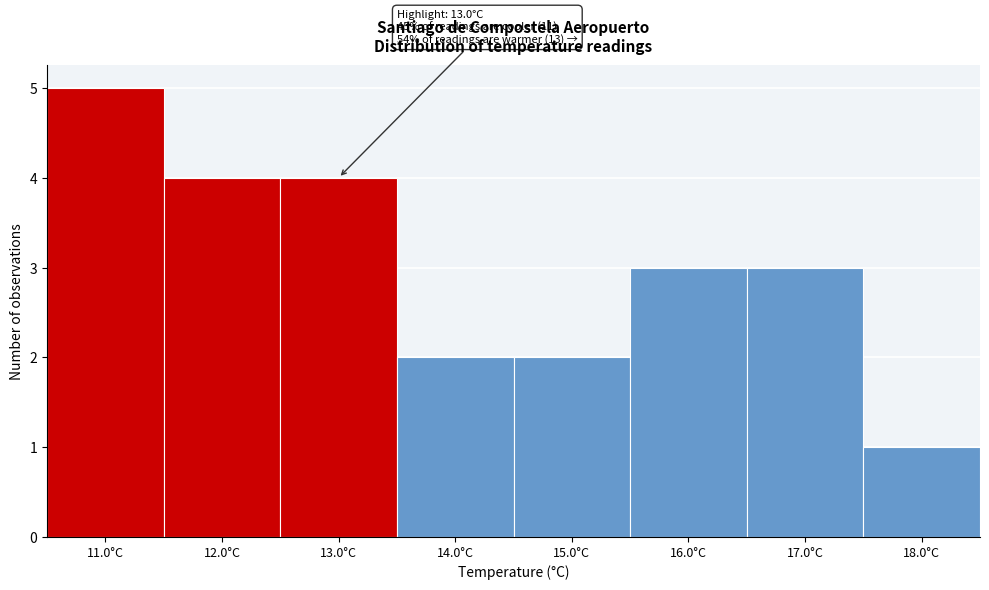

Over which range of the x-axis is the bar tallest?

10.5 to 11.5